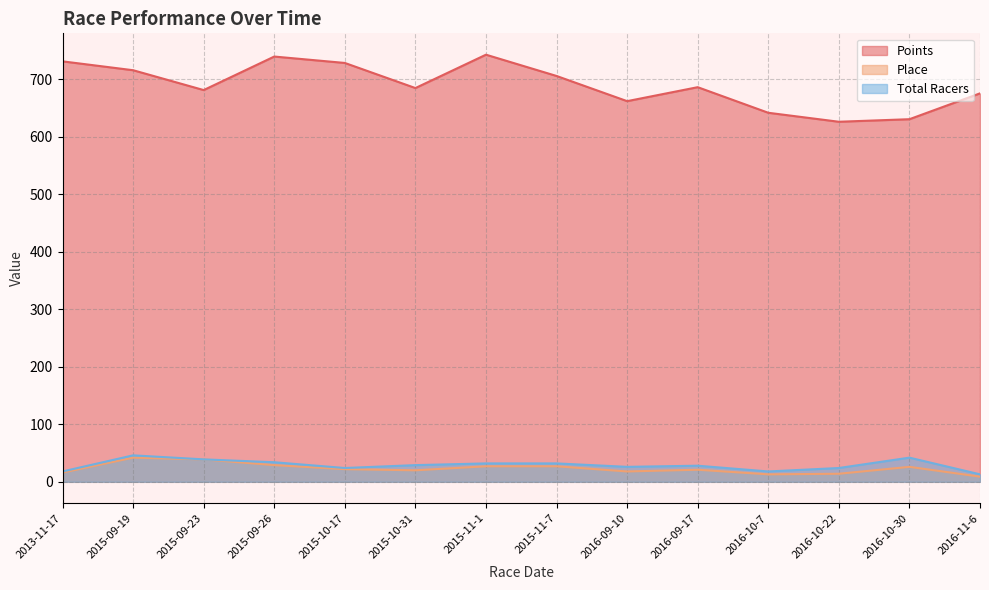

Which category has the highest value in the Total Racers series?

2015-09-19